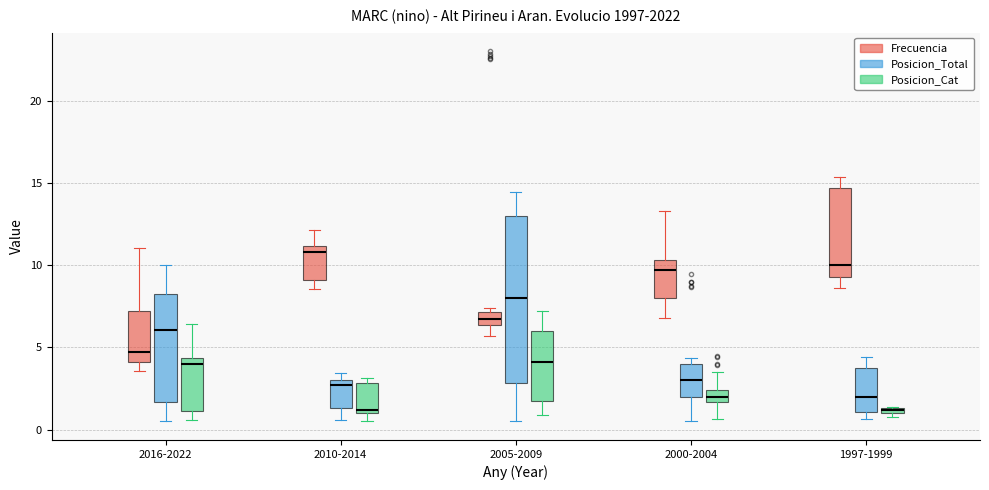

Where does the upper whisker of the box for 1997-1999 (Posicion_Total) end on the y-axis? The values are not printed on the chart, so give them approximately, as read against the axis.

4.5